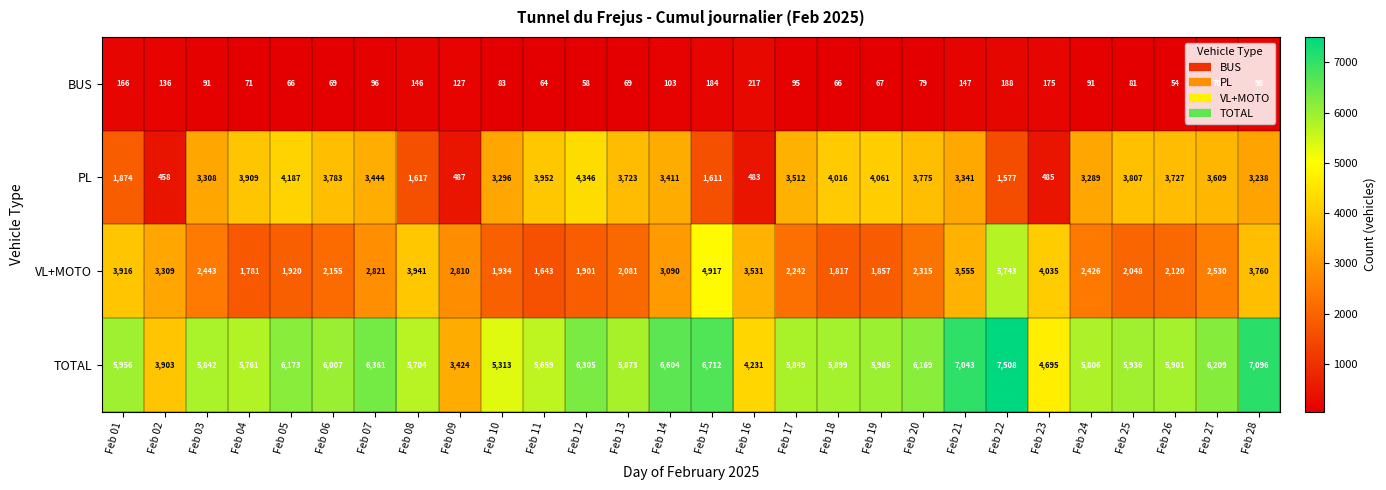

The value of VL+MOTO at Feb 28 is 3760. True or false?

True